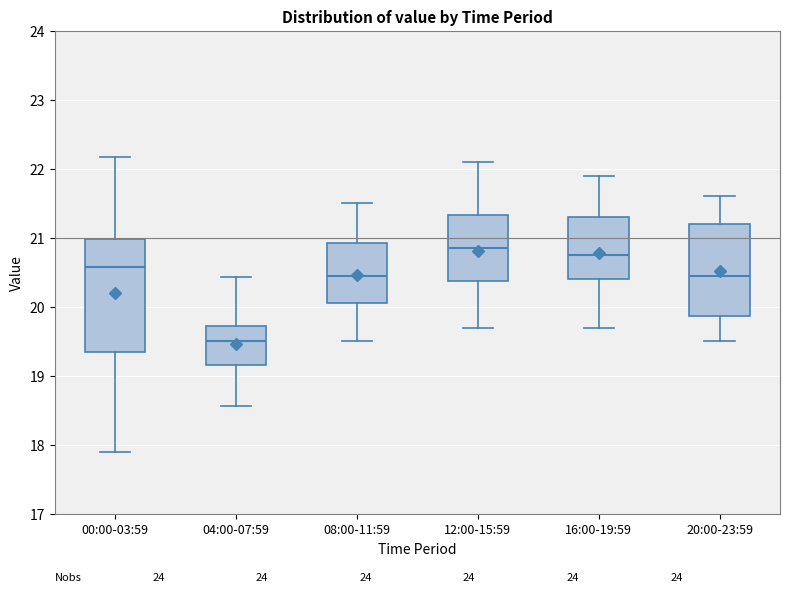

Comparing the boxes themselves (not the whiskers), which one is the tallest?

00:00-03:59